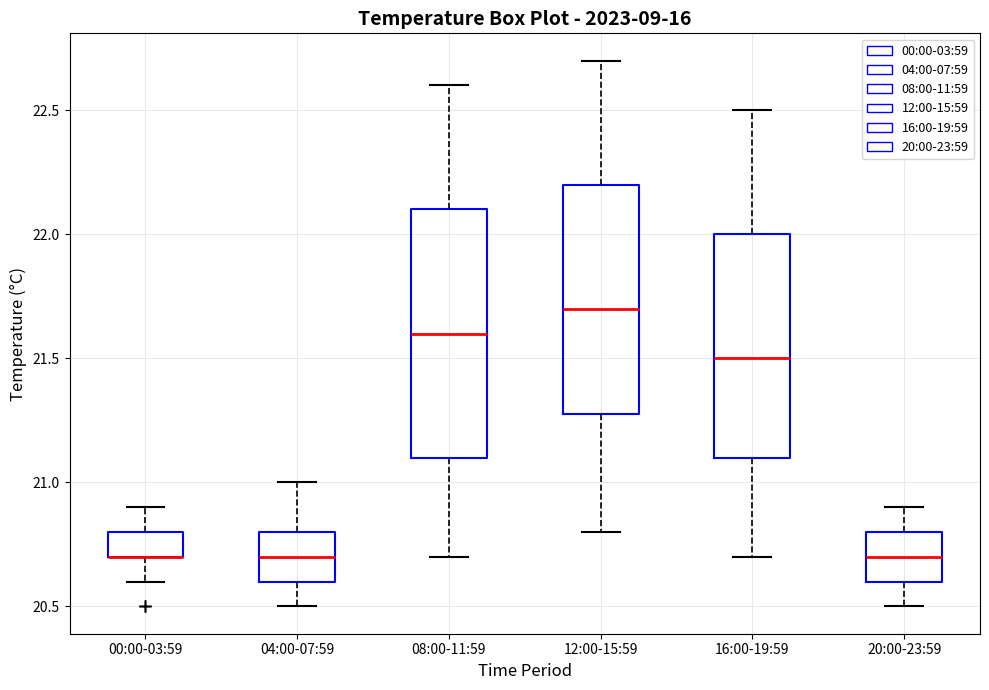

Comparing the boxes themselves (not the whiskers), which one is the tallest?

08:00-11:59